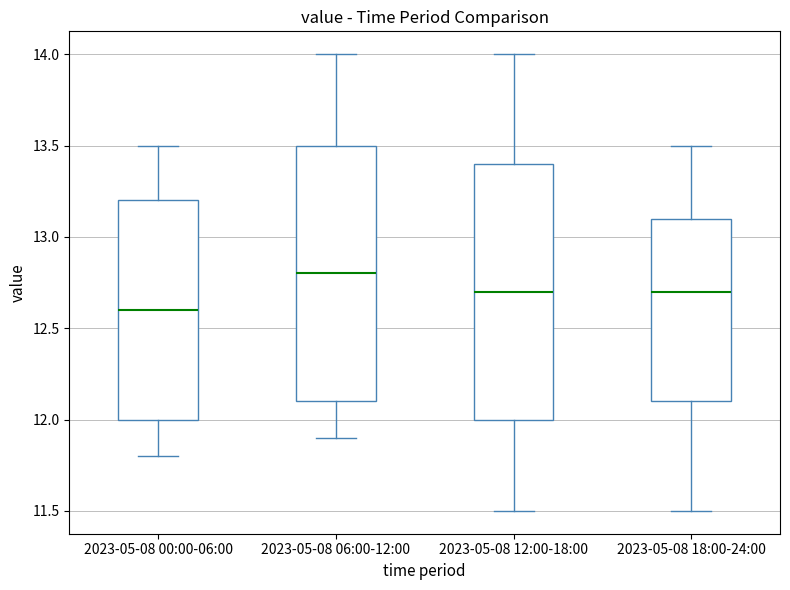

Reading left to right, read every box against the y-axis: the position of its median line, the range the box covers, and the ends of its whiskers. The values are not printed on the chart, so give them approximately, as read against the axis.

2023-05-08 00:00-06:00: median 12.6, box 12.0 to 13.2, whiskers 11.8 to 13.5
2023-05-08 06:00-12:00: median 12.8, box 12.1 to 13.5, whiskers 11.9 to 14.0
2023-05-08 12:00-18:00: median 12.7, box 12.0 to 13.4, whiskers 11.5 to 14.0
2023-05-08 18:00-24:00: median 12.7, box 12.1 to 13.1, whiskers 11.5 to 13.5